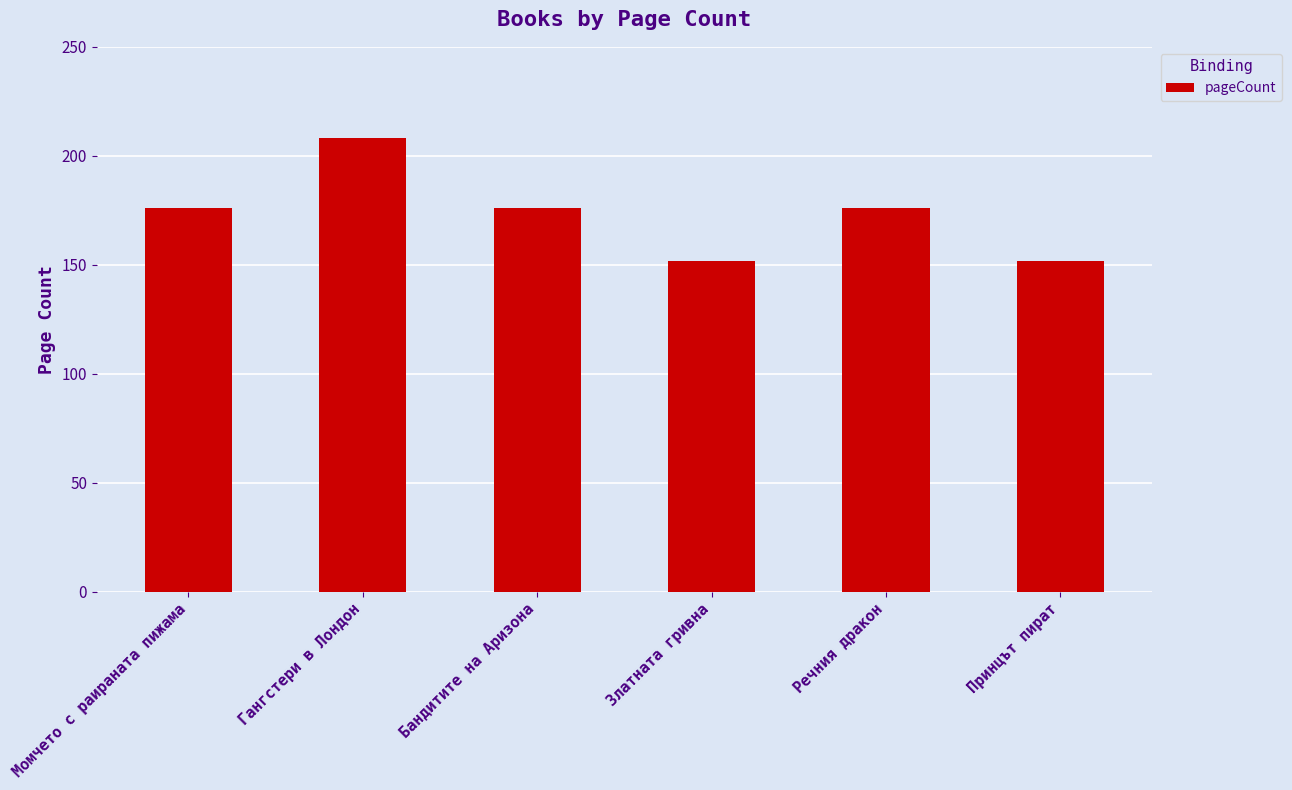

What is the greatest value displayed?

208